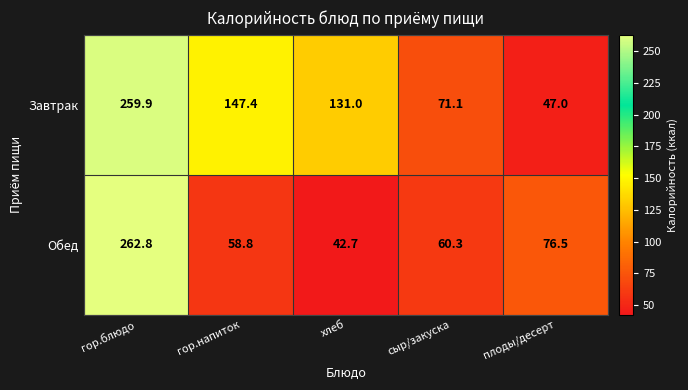

At which label does Завтрак first exceed 131?

гор.блюдо